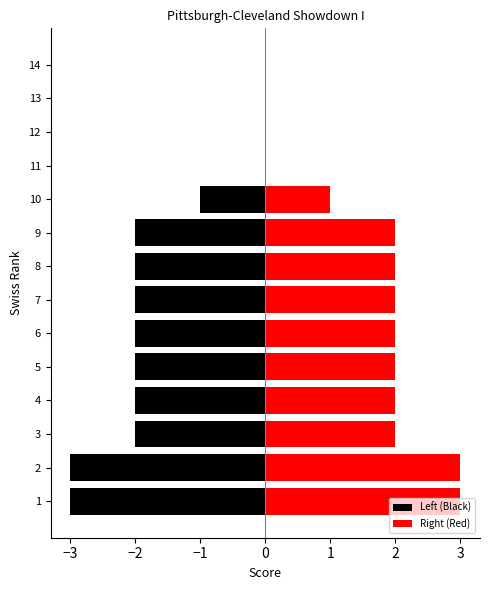

The Left (Black) series shows -1 at 4. True or false?

False